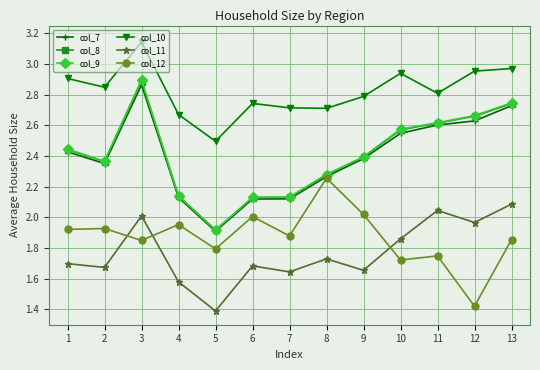

True or false: col_9 has more than 2 points higher than both neighbors.

False